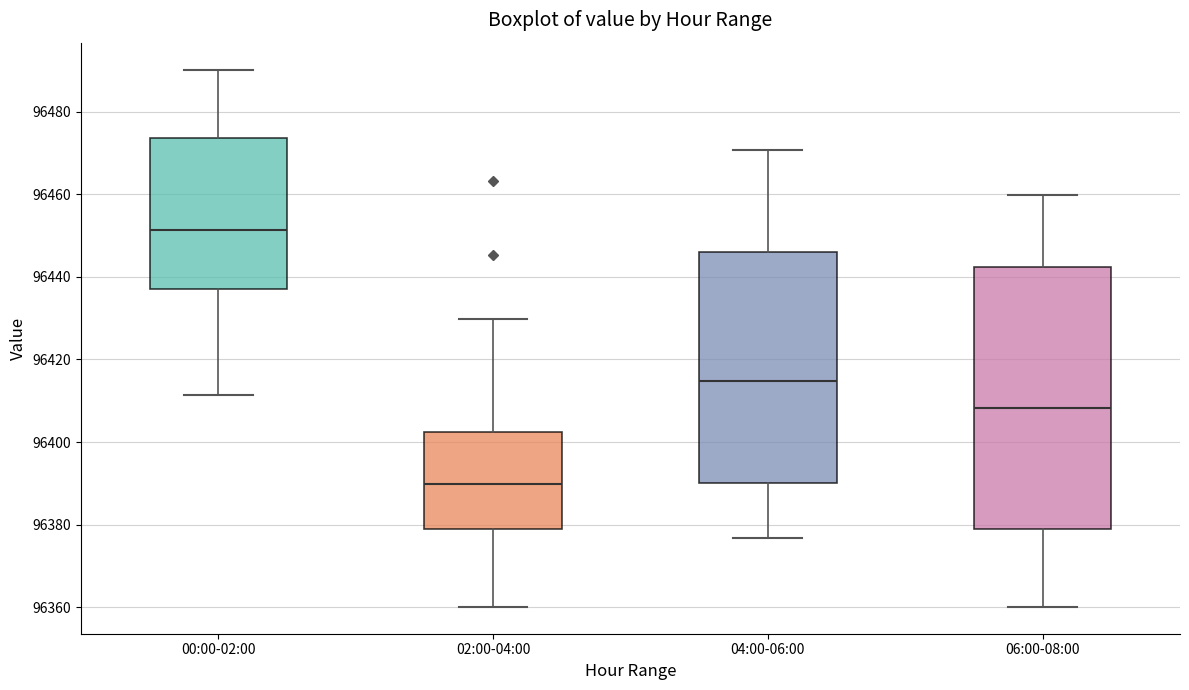

Which box has the lowest median line?

02:00-04:00